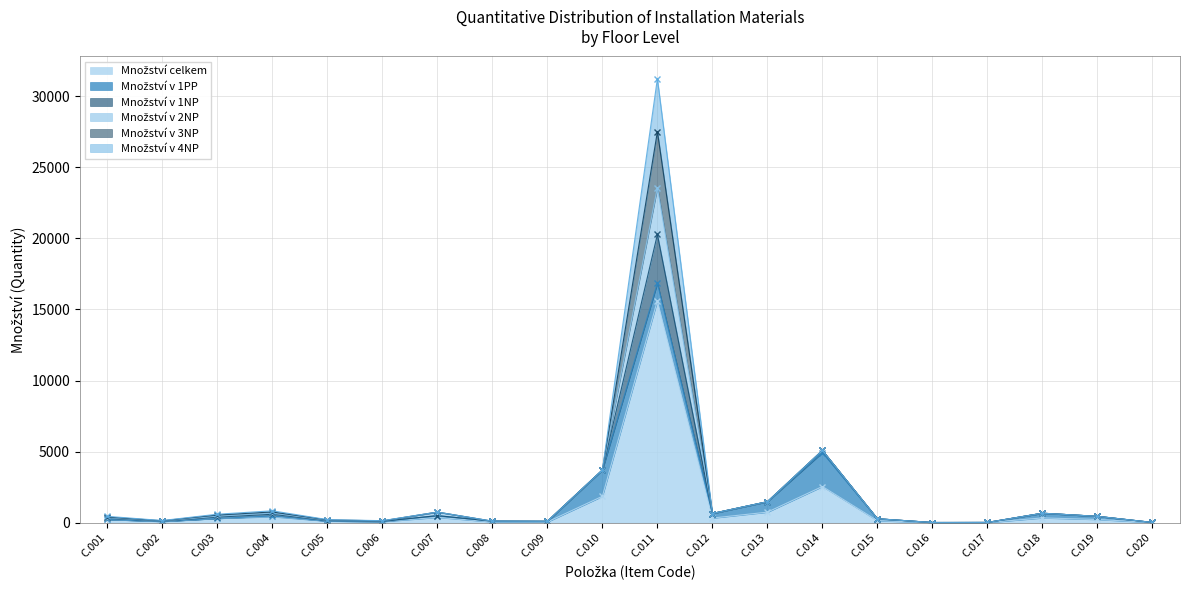

The Množství celkem series shows 3777 at C.014. True or false?

False